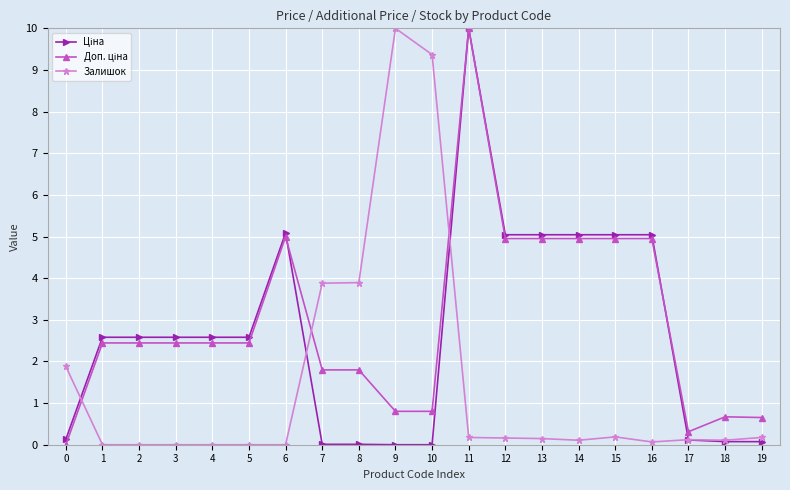

Count the number of categories in the chart.

20